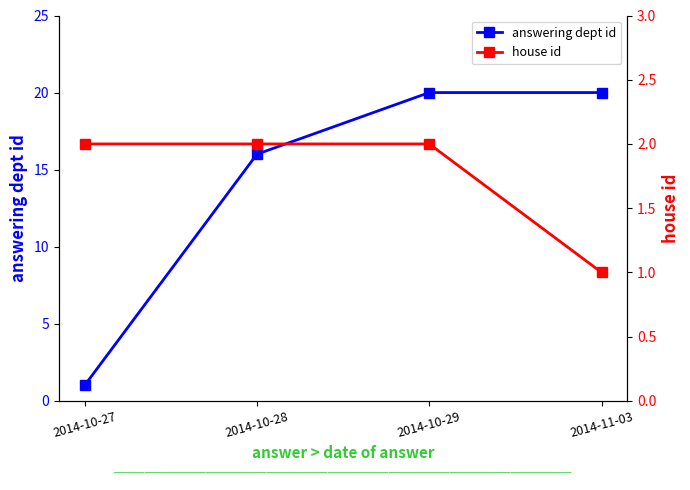

What are all the series names shown in the legend?

answering dept id, house id